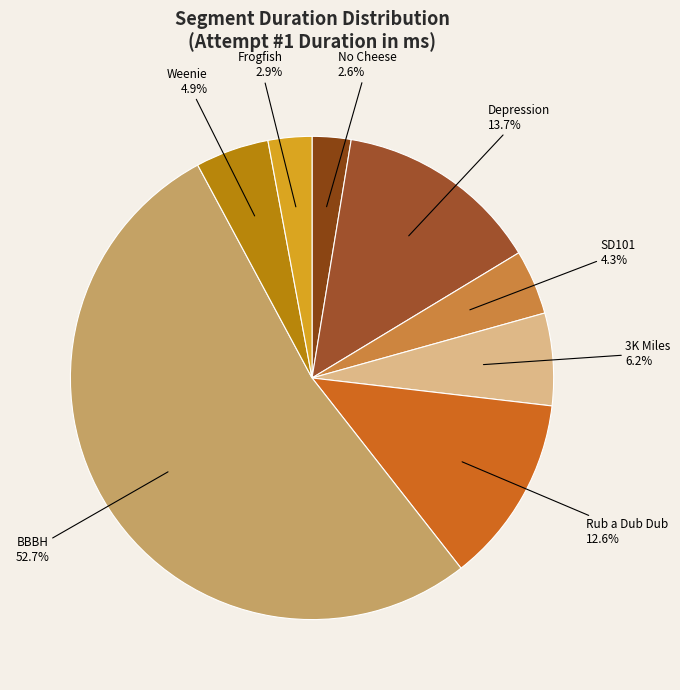

Rank the categories by value from lowest to highest.

No Cheese (1), Frogfish (10), SD101 (5), Weenie (9), 3K Miles (6), Rub a Dub Dub (7), Depression (4), BBBH (8)